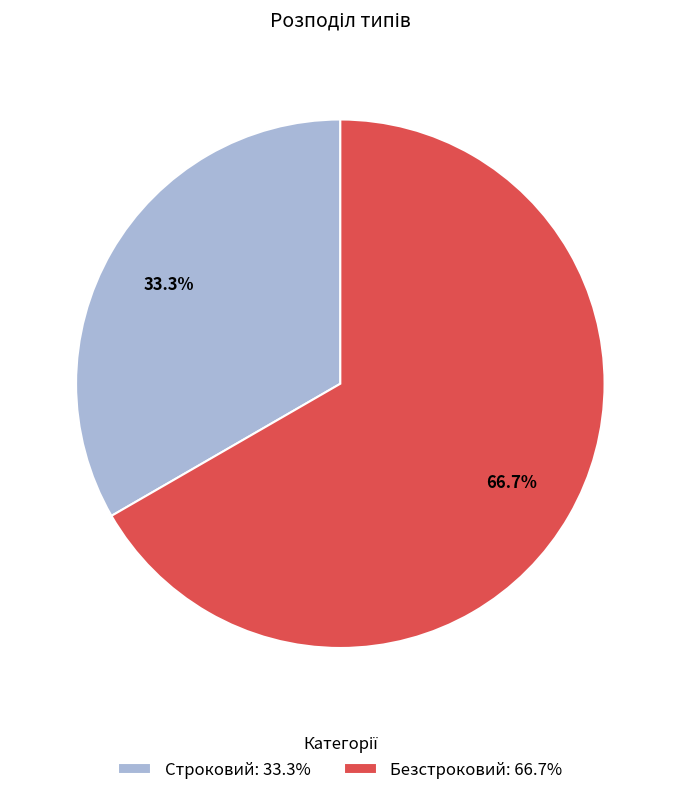

How many slices are in this pie chart?

2